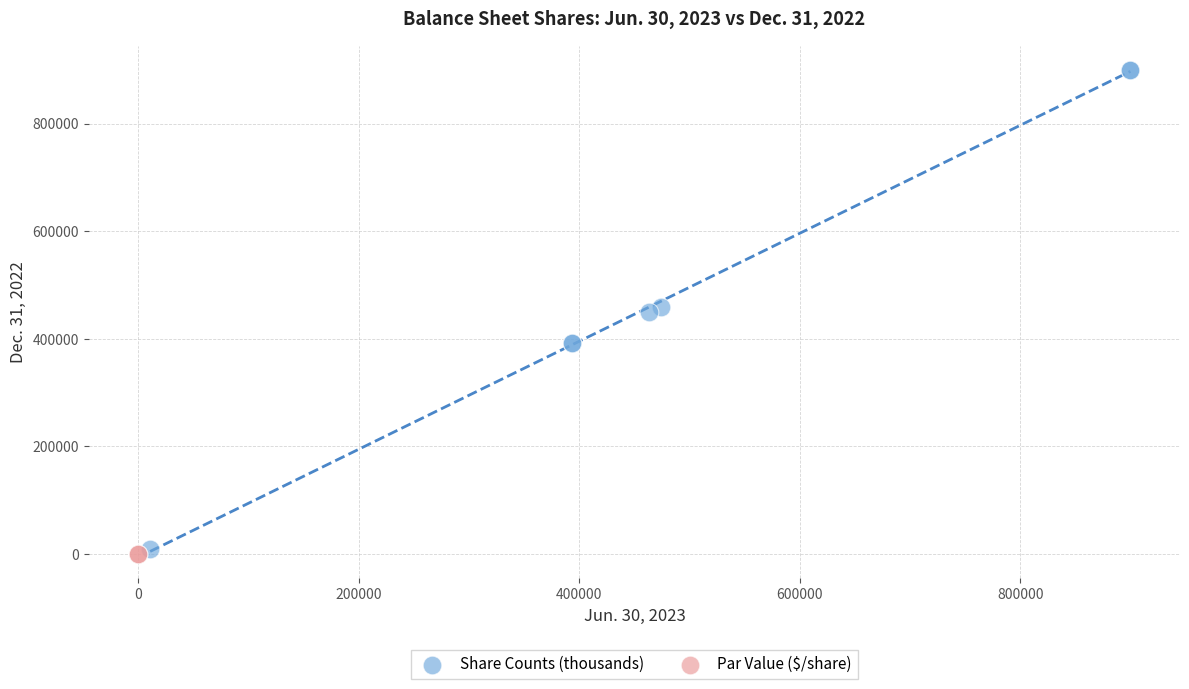

Which series reaches the minimum Y coordinate?

Par Value ($/share)